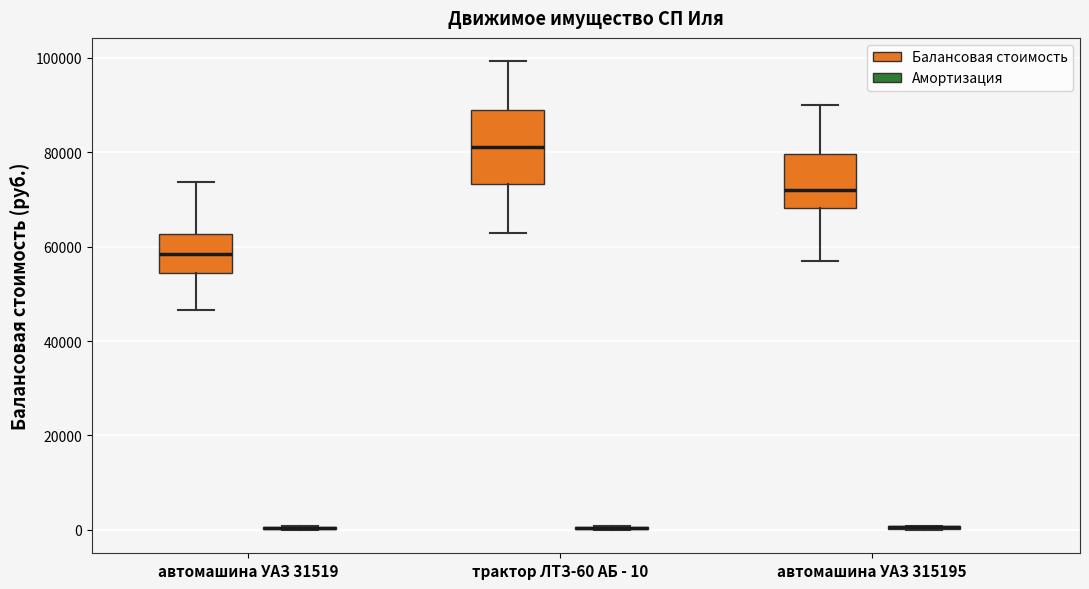

Reading left to right, read every box against the y-axis: the position of its median line, the range the box covers, and the ends of its whiskers. The values are not printed on the chart, so give them approximately, as read against the axis.

автомашина УАЗ 31519 (Балансовая стоимость): median 58000, box 54000 to 62000, whiskers 46000 to 74000
автомашина УАЗ 31519 (Амортизация): box collapsed to a line at 0, whiskers 0 to 0
трактор ЛТЗ-60 АБ - 10 (Балансовая стоимость): median 82000, box 74000 to 90000, whiskers 62000 to 100000
трактор ЛТЗ-60 АБ - 10 (Амортизация): box collapsed to a line at 0, whiskers 0 to 0
автомашина УАЗ 315195 (Балансовая стоимость): median 72000, box 68000 to 80000, whiskers 58000 to 90000
автомашина УАЗ 315195 (Амортизация): box collapsed to a line at 0, whiskers 0 to 0